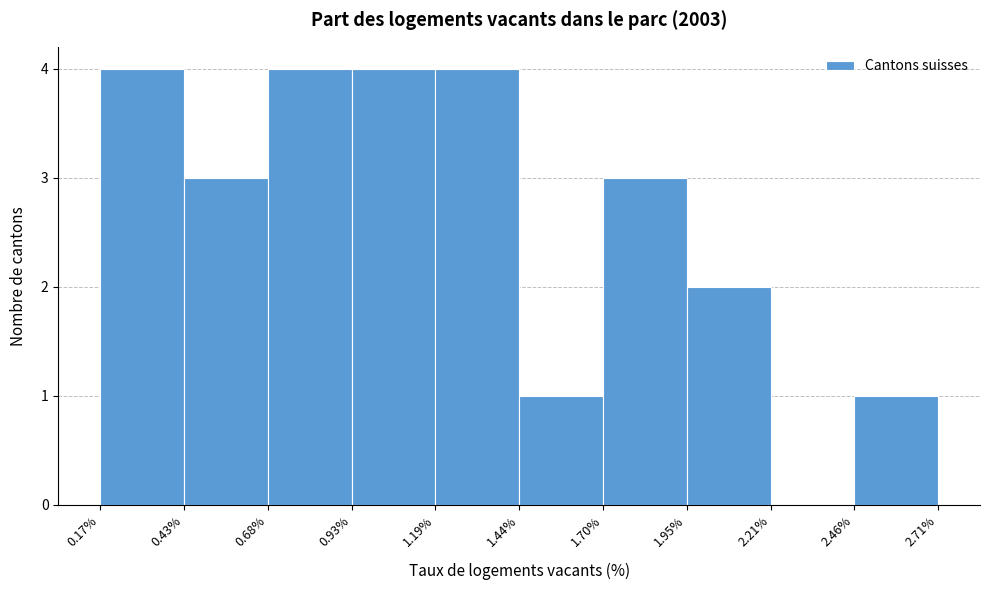

What is the height of the bar covering 0.43% to 0.68% on the x-axis? The values are not printed on the chart, so give them approximately, as read against the axis.

3